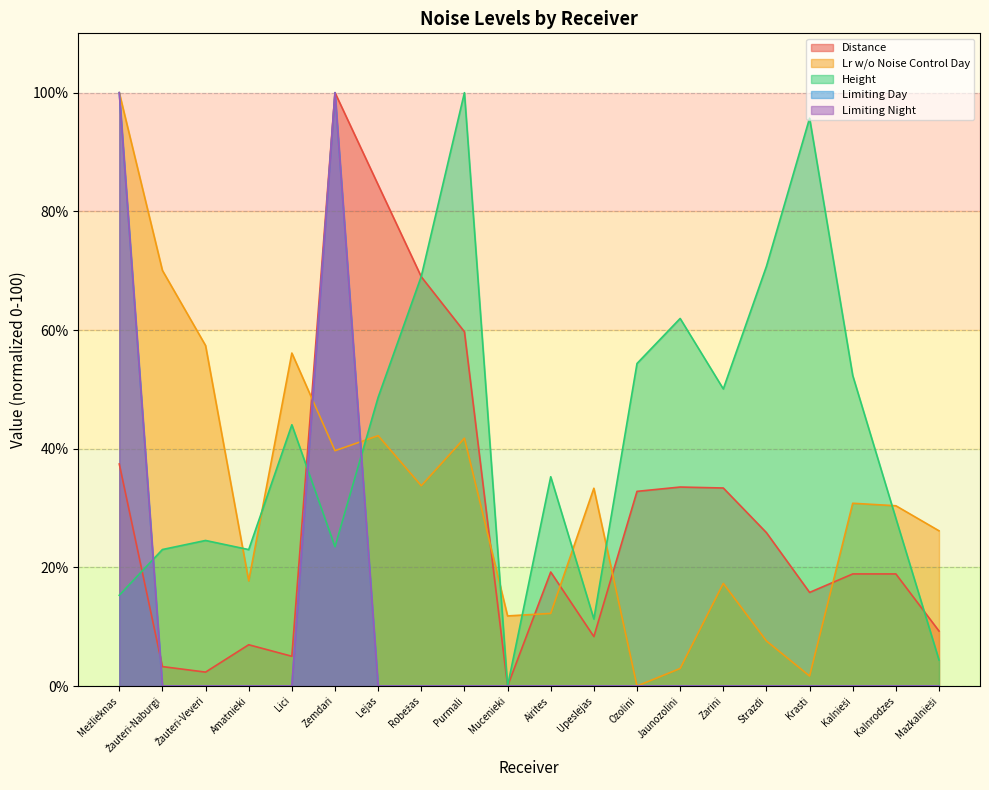

How many intersections are there between Height and Distance?

4